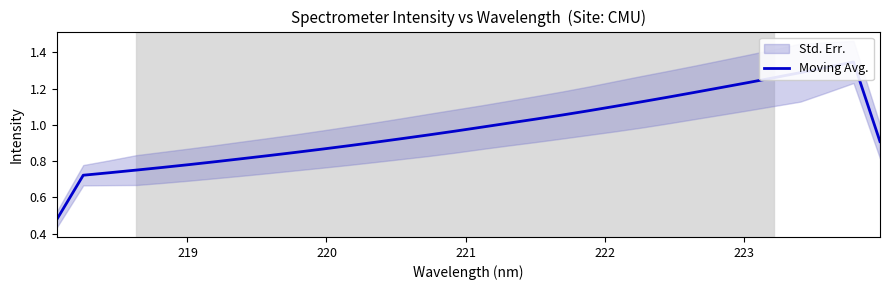

What is the value of the 9th point from the left?

0.8